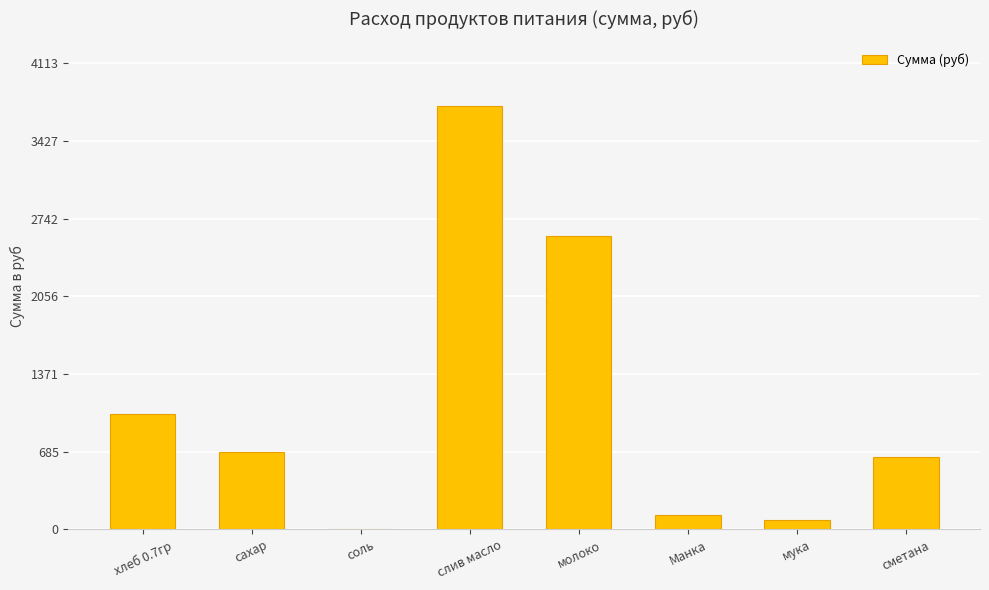

Which has a higher value, слив масло or Манка?

слив масло